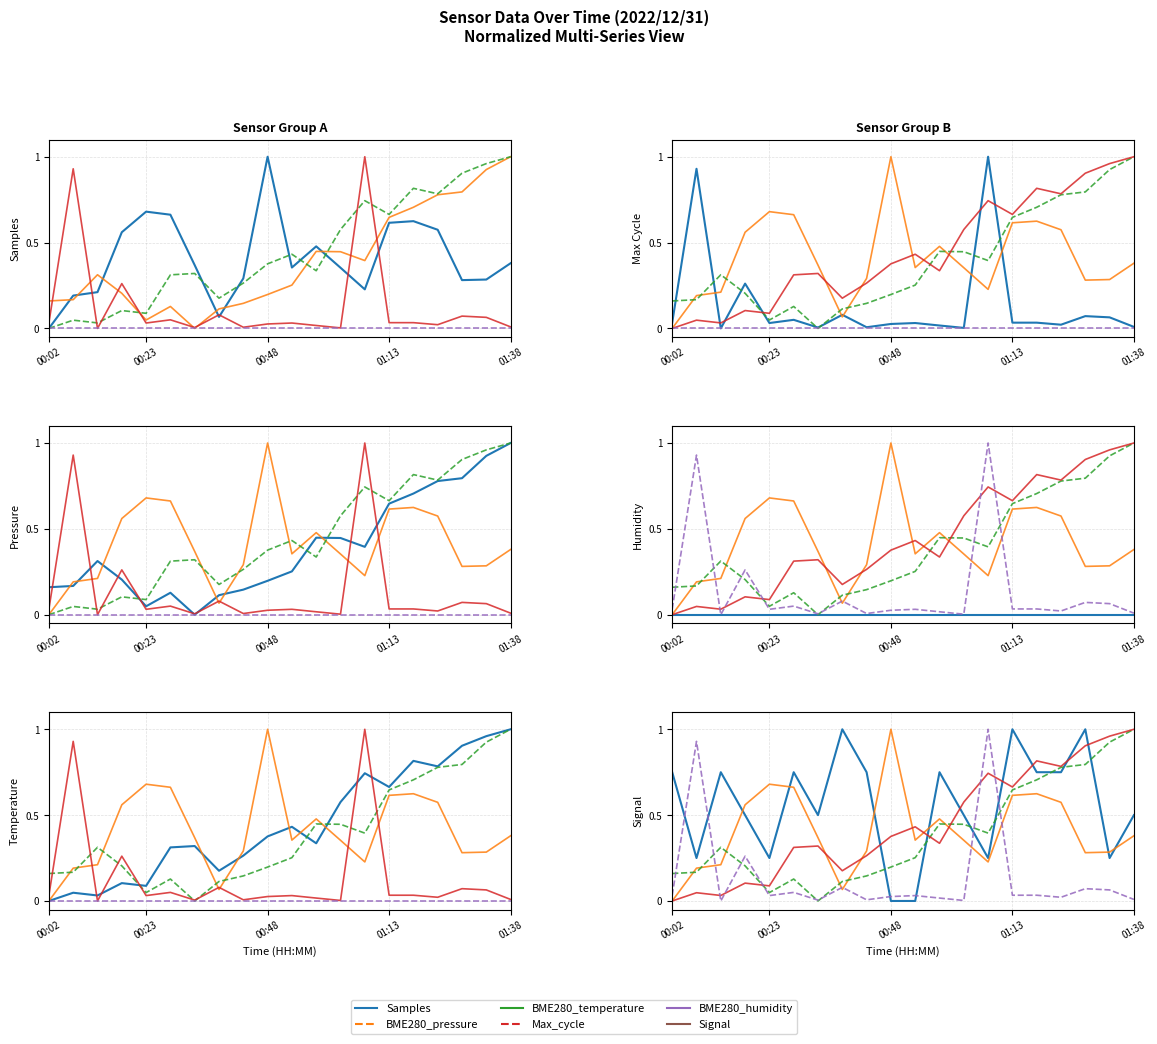

What is the total value across all series at 00:48?

1.6